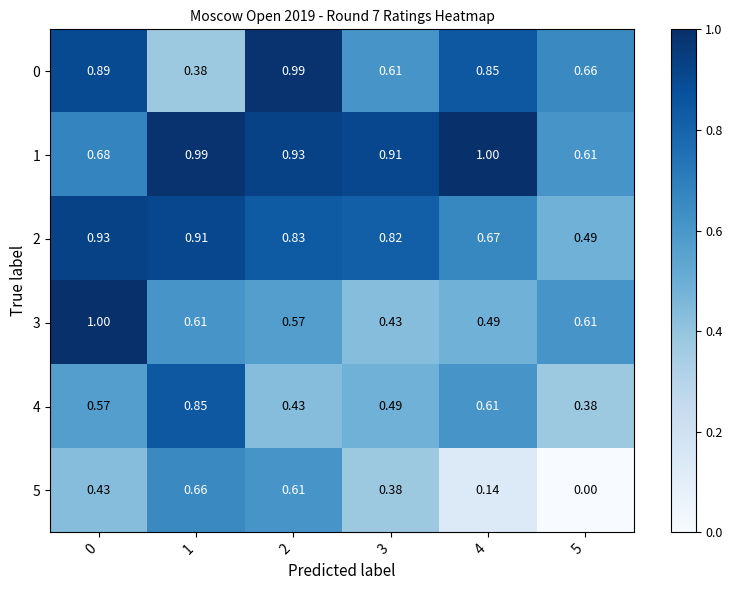

Between 2 and 3, which series saw the biggest shift?

0